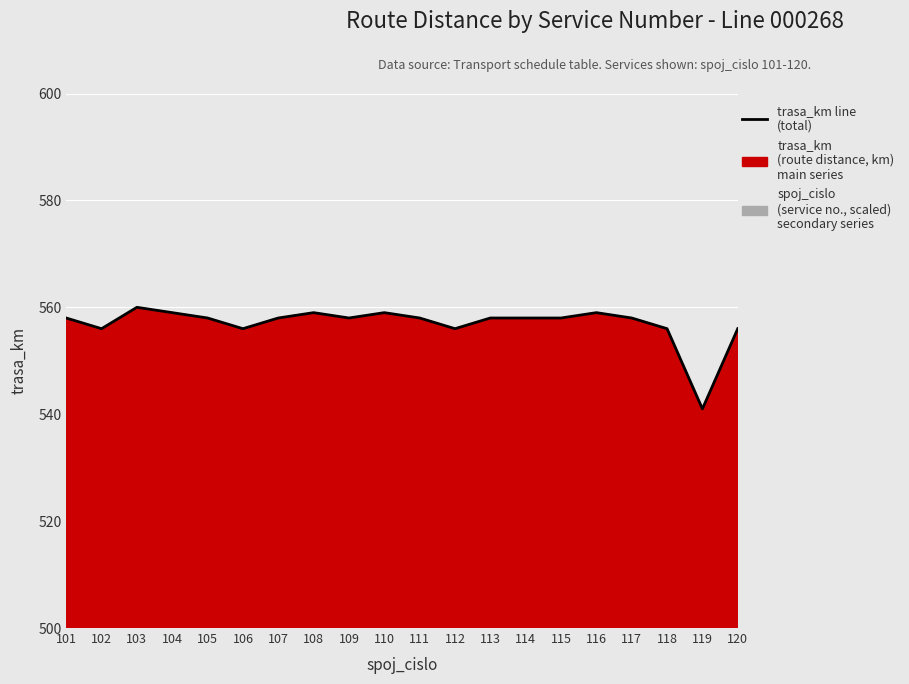

Reading left to right, transcribe all the data shown in this chart.

558	556	560	559	558	556	558	559	558	559	558	556	558	558	558	559	558	556	541	556